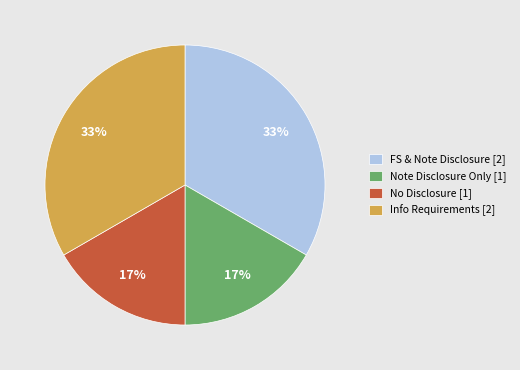

Is No Disclosure [1] the majority of the pie?

No